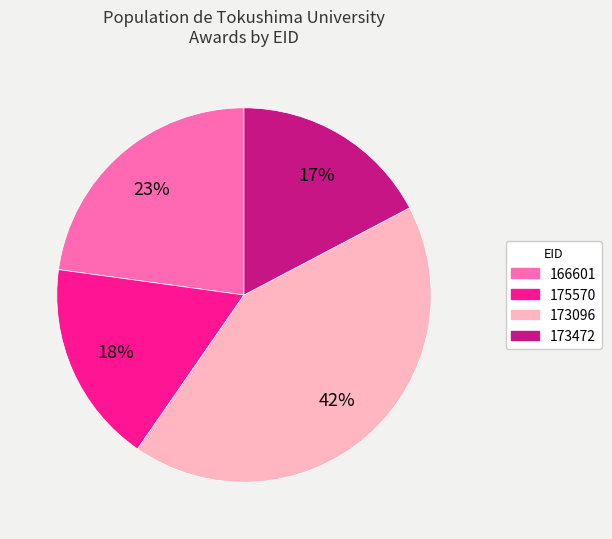

To the nearest percent, what percentage of the pie is 173472?

17%